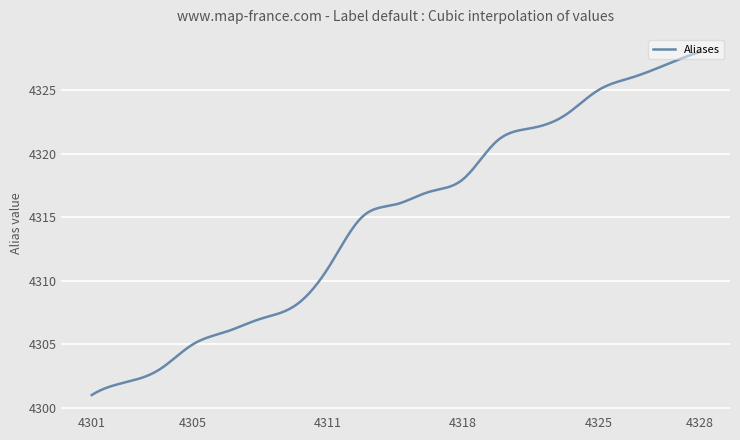

What is the sum of all values?

1294442.5